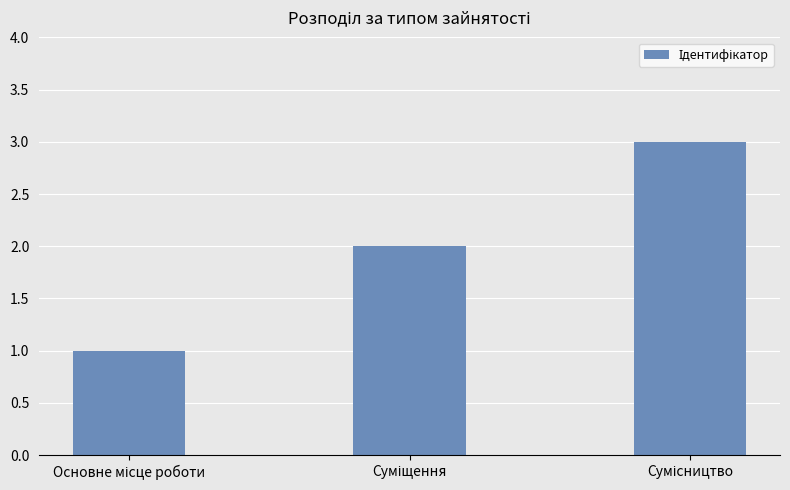

What is the sum of all values?

6